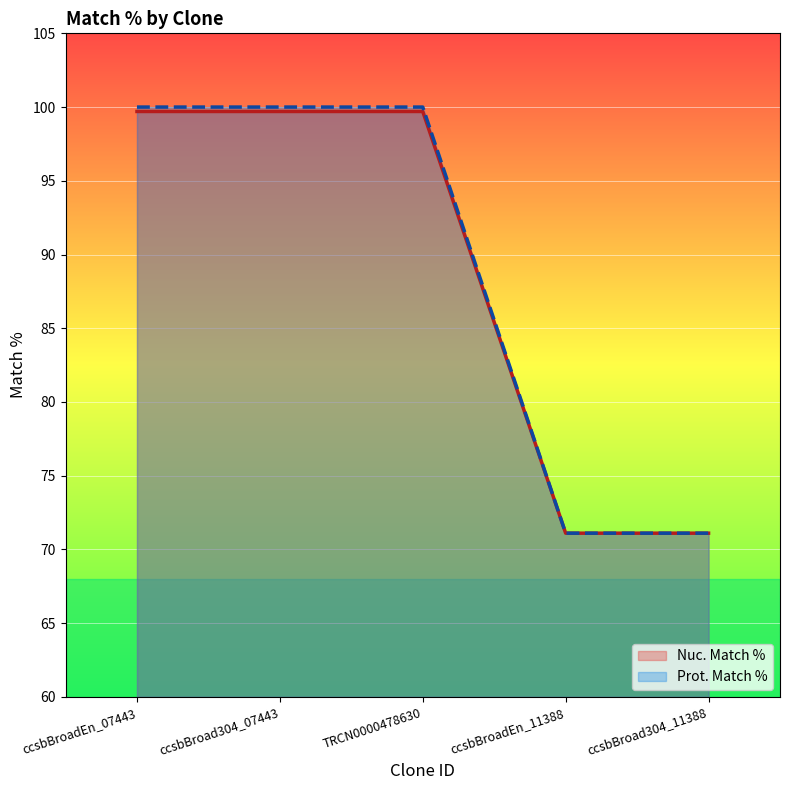

Reading right to left, transcribe all the data shown in this chart.

Nuc. Match %: 71.1	71.1	99.7	99.7	99.7
Prot. Match %: 71.1	71.1	100.0	100.0	100.0